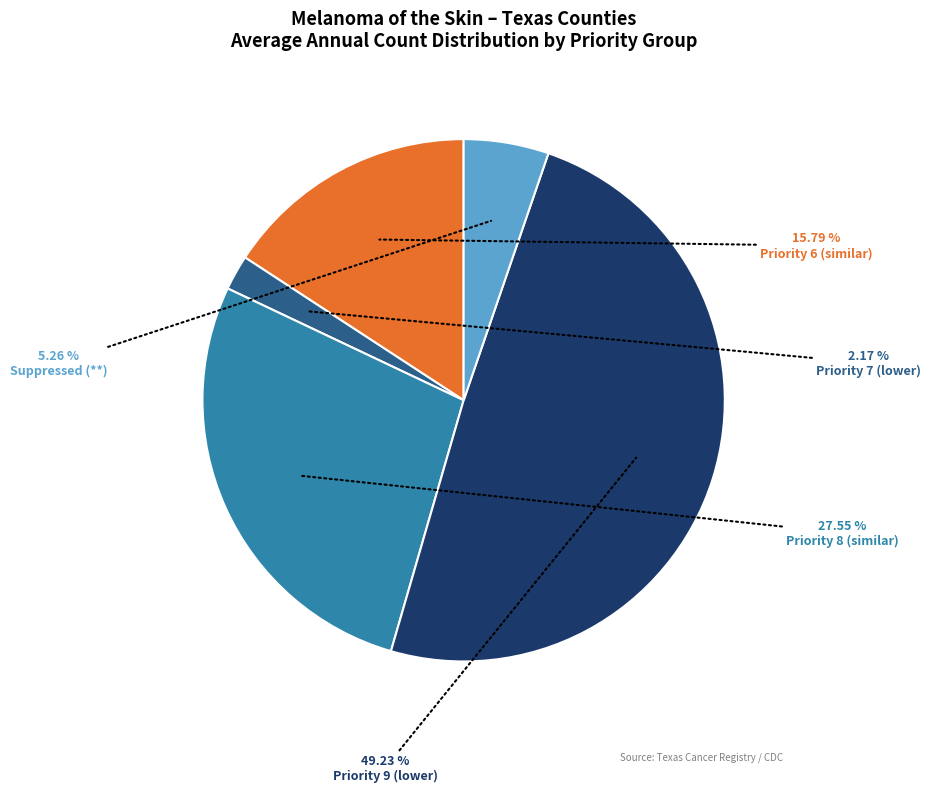

Does any single category account for the majority?

No